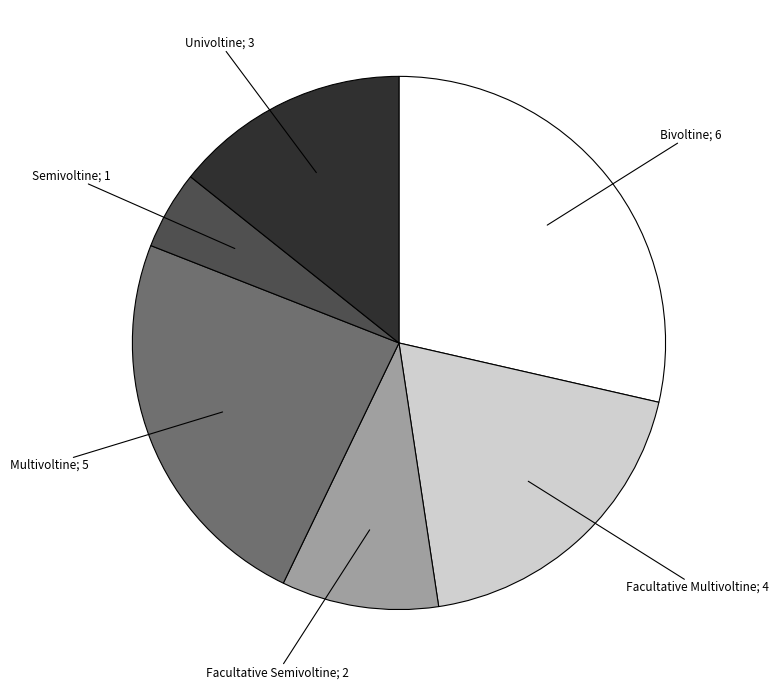

Is there a majority slice in this chart?

No